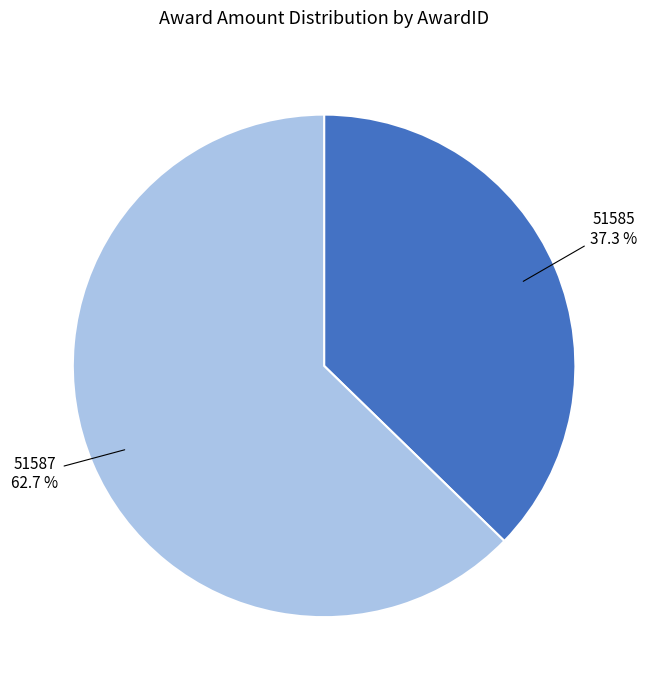

Rank the categories by value from lowest to highest.

51585, 51587